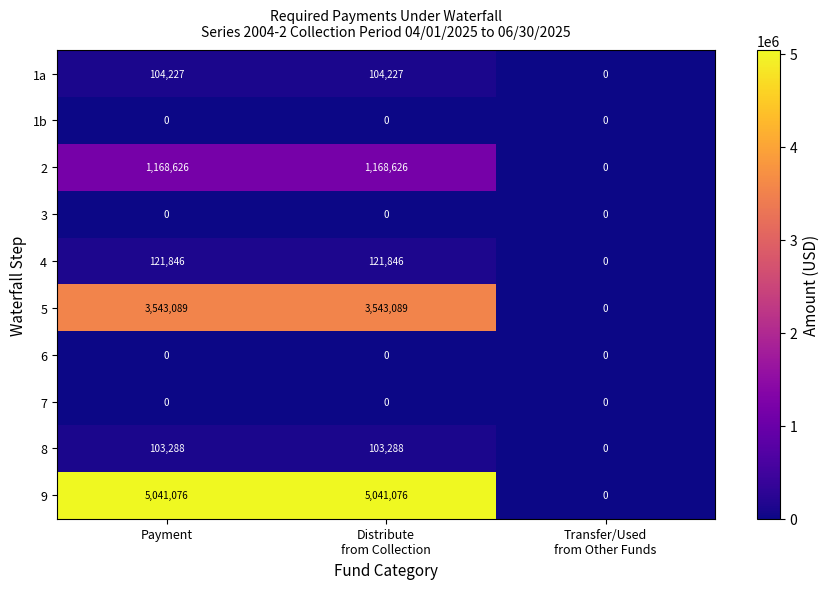

Which series has the widest spread of values?

9